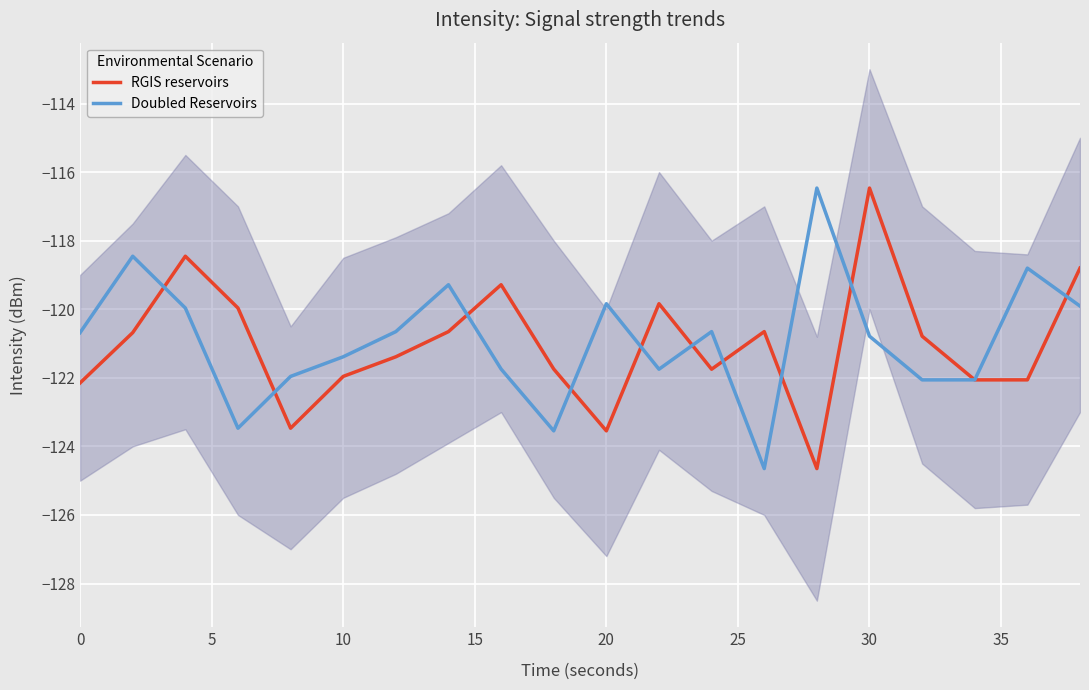

How many data points in Doubled Reservoirs are less than -120?

13